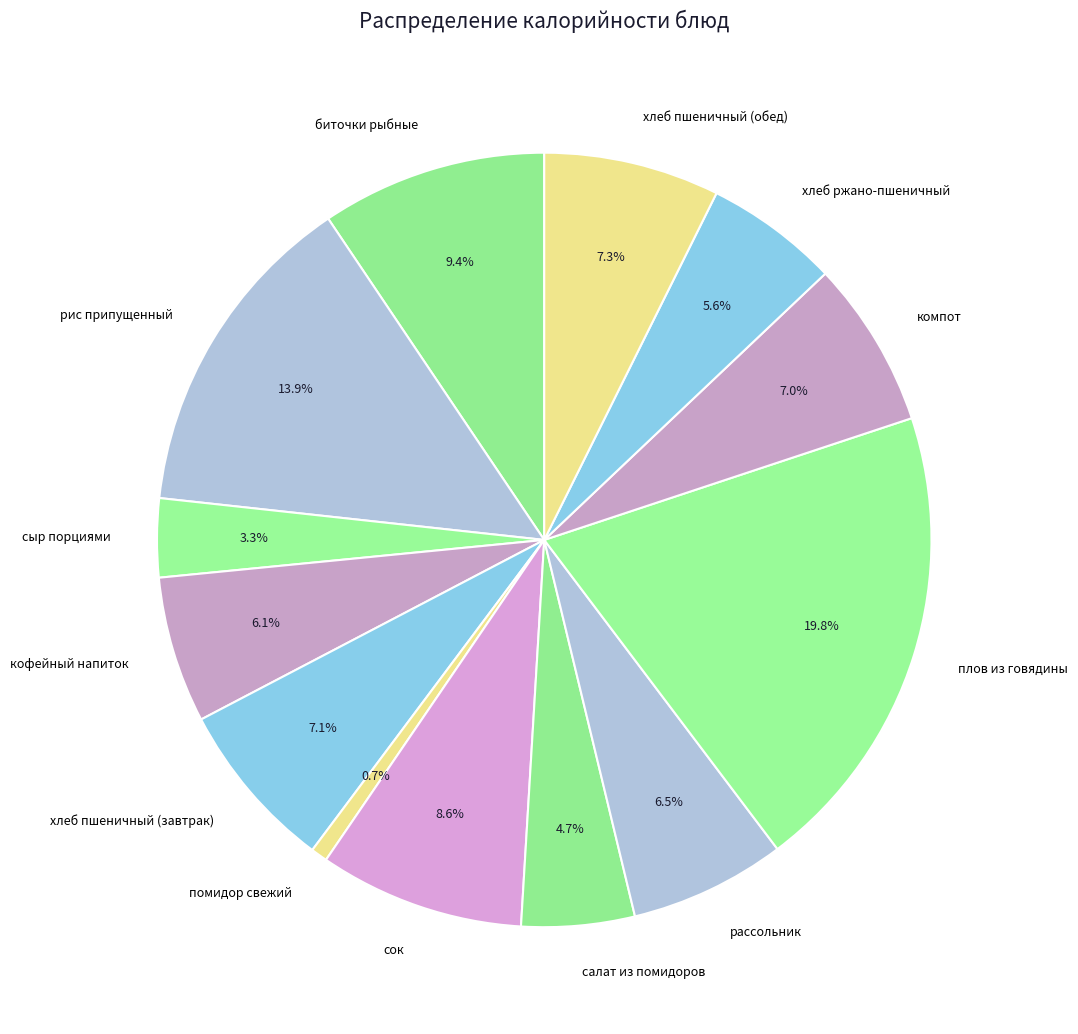

To the nearest percent, what is the combined percentage of хлеб ржано-пшеничный and компот?

13%